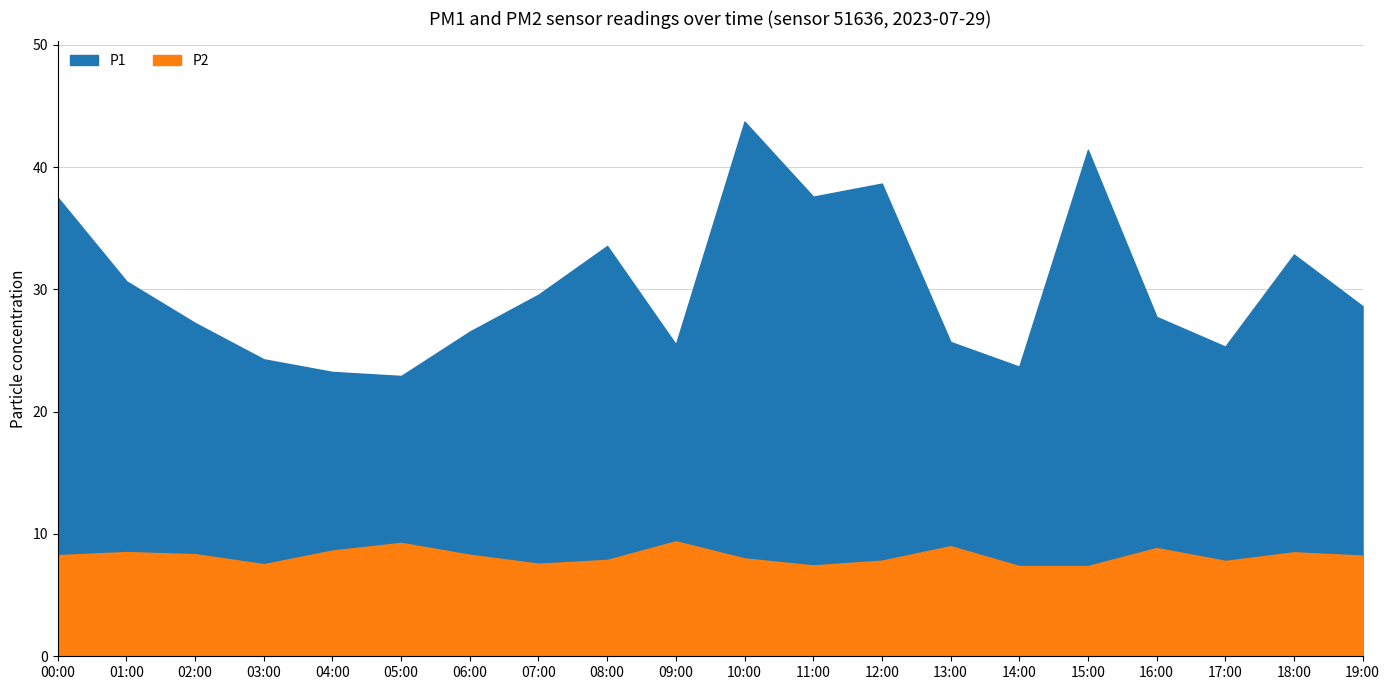

True or false: P1 has more than 0 points higher than both neighbors.

True